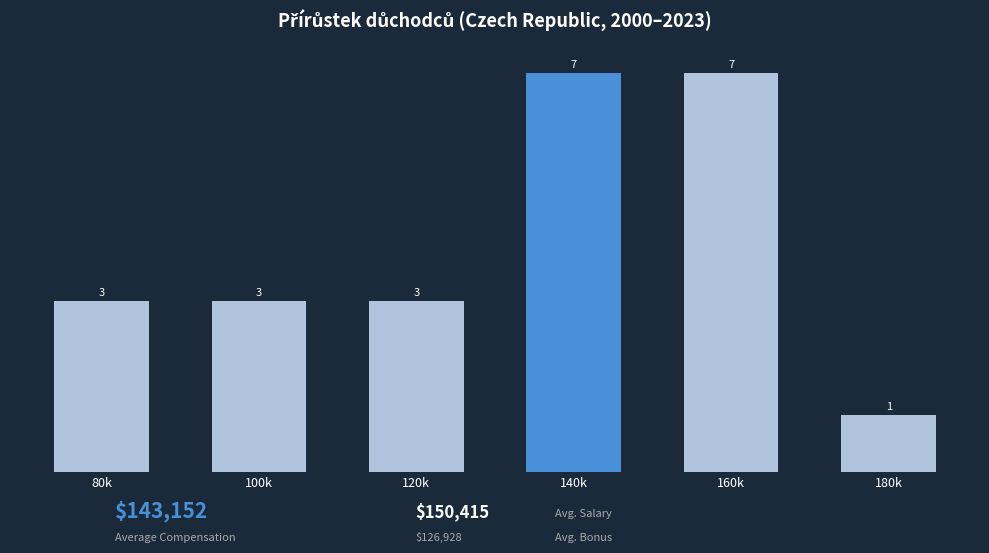

Reading right to left, transcribe all the data shown in this chart.

1	7	7	3	3	3